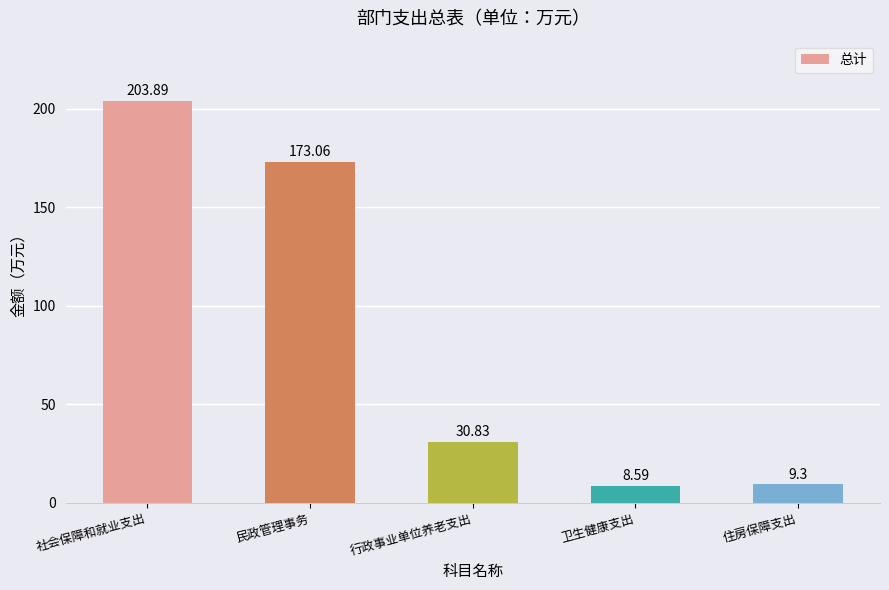

What is the difference between the second highest and minimum values?

164.5